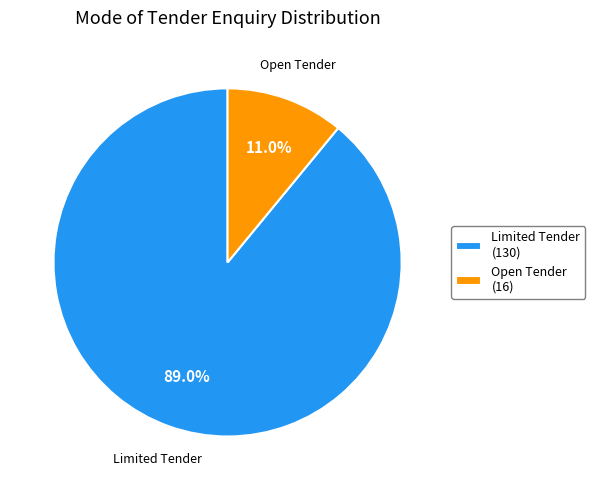

To the nearest percent, what is the combined percentage of Limited Tender and Open Tender?

100%